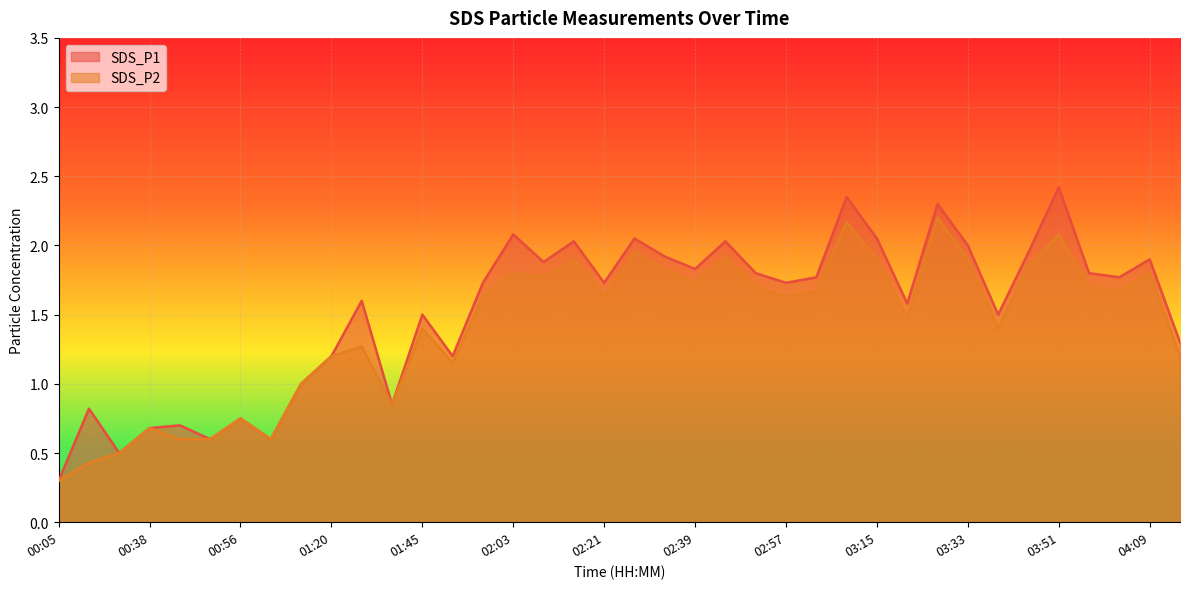

Between 01:02 and 02:21, which series saw the biggest shift?

SDS_P1